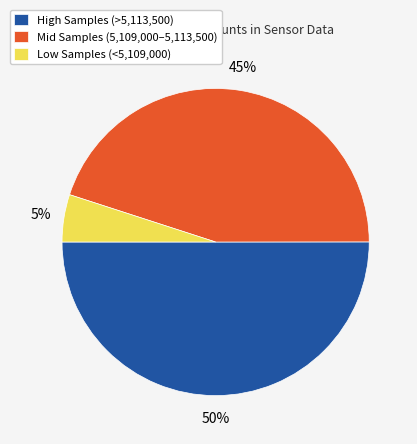

Rank the categories by value from highest to lowest.

High Samples (>5,113,500), Mid Samples (5,109,000–5,113,500), Low Samples (<5,109,000)